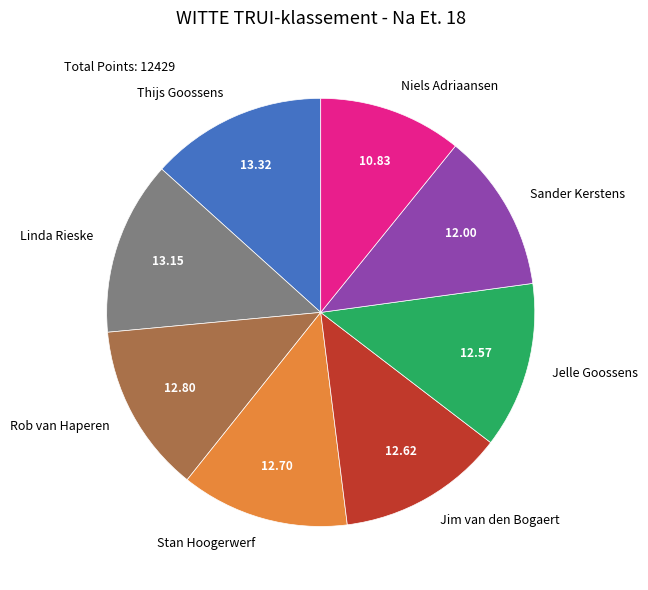

Which slice is the smallest?

Niels Adriaansen